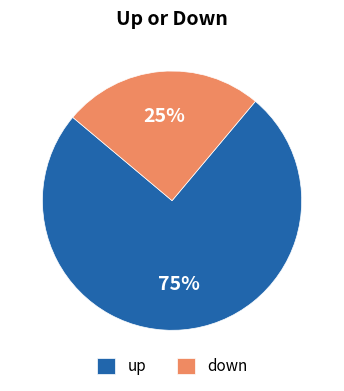

Does any single category account for the majority?

Yes